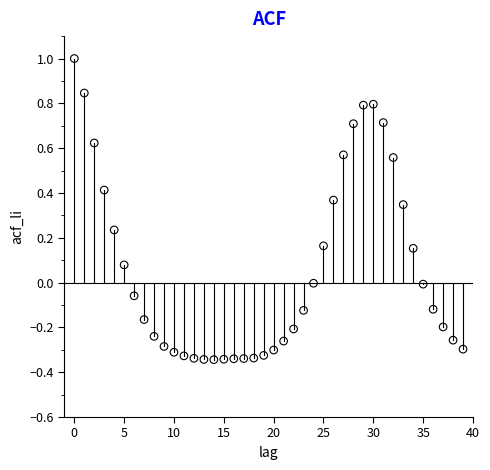

What is the range of Y values (max minus min)?

1.3